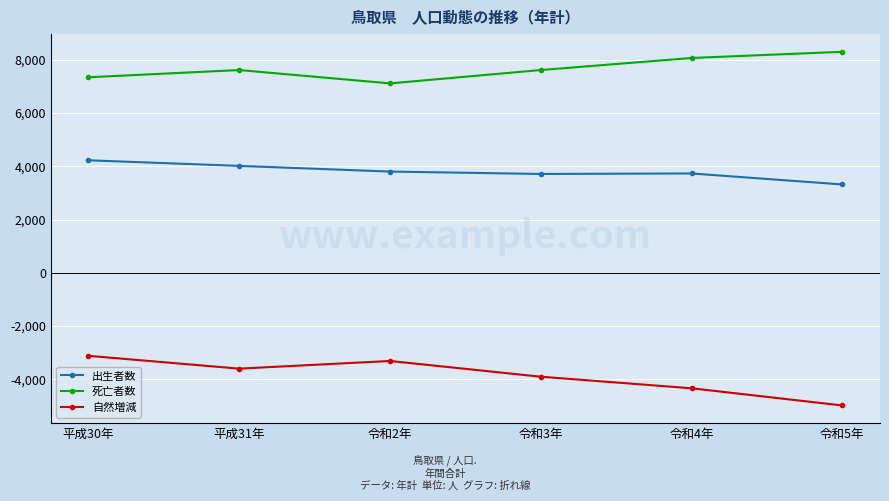

In 自然増減, how many points are higher than both neighbors (excluding endpoints)?

1